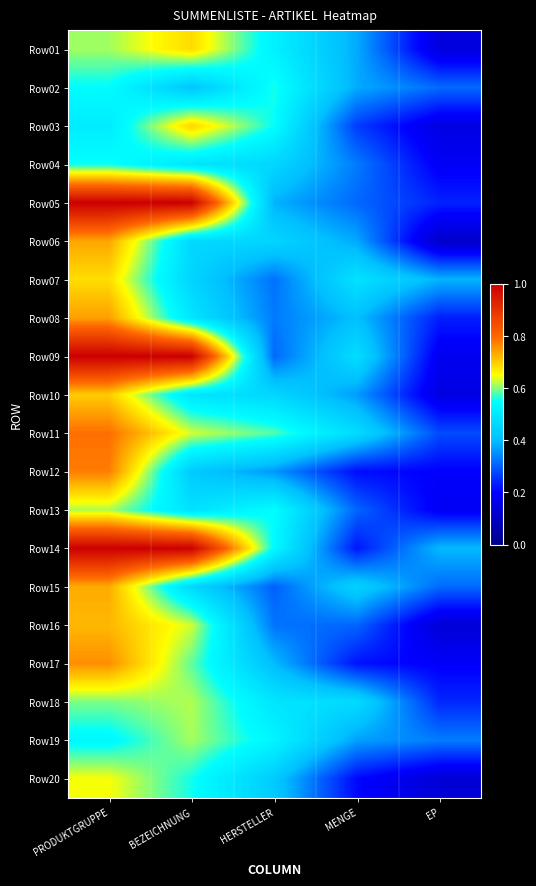

At which category does the chart reach its minimum across all series?

EP